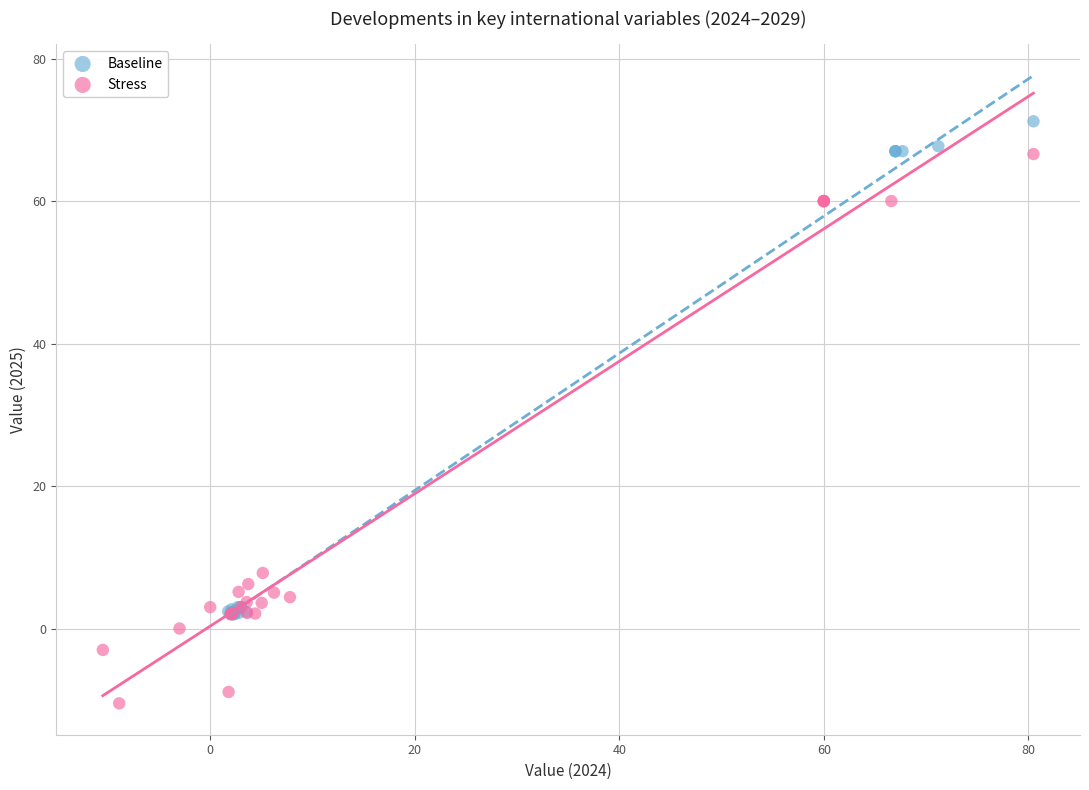

Which series has the largest Y range (max minus min)?

Stress